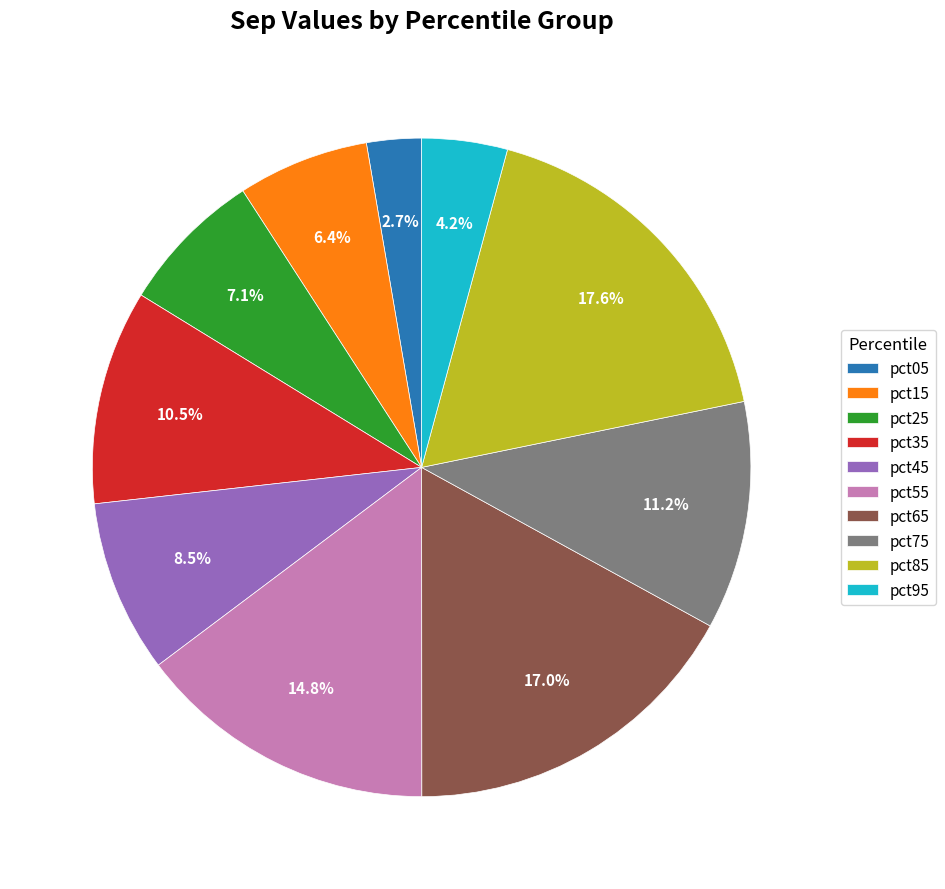

What percentage is NOT represented by pct95?

95.8%